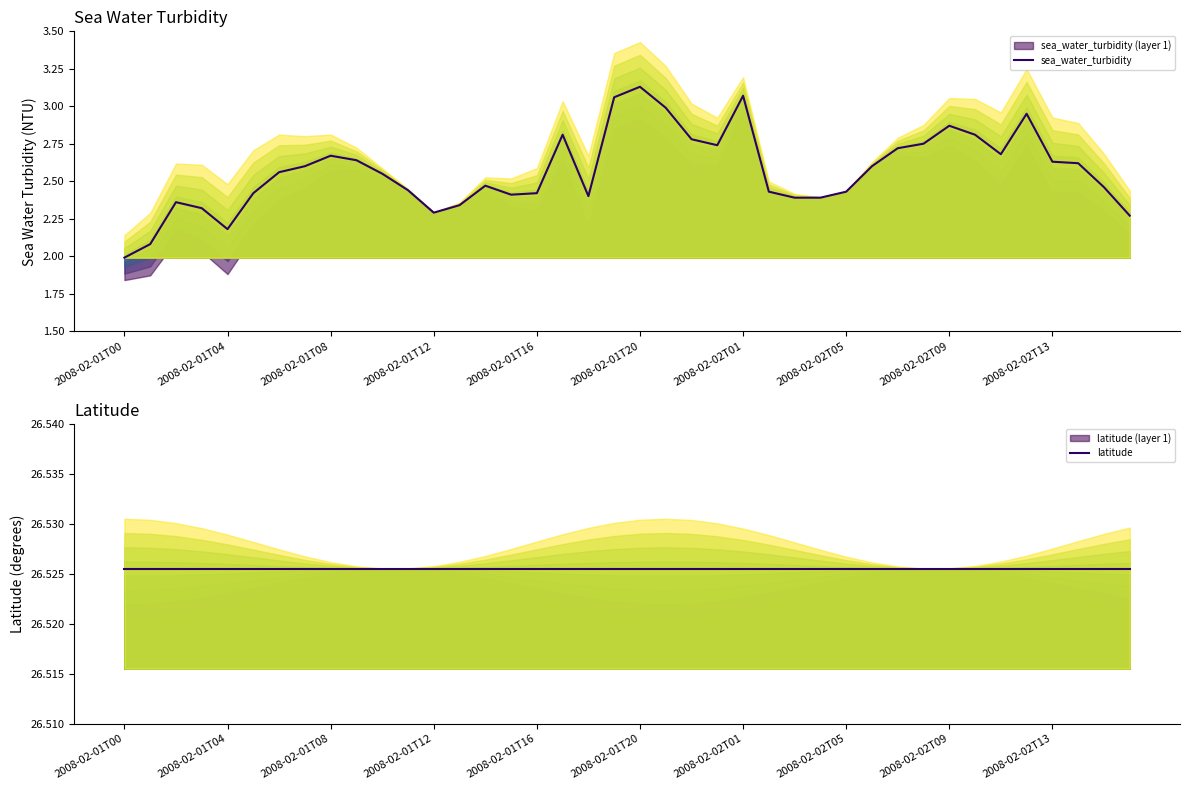

What is the difference between the highest and lowest values at 2008-02-01T00?

24.5